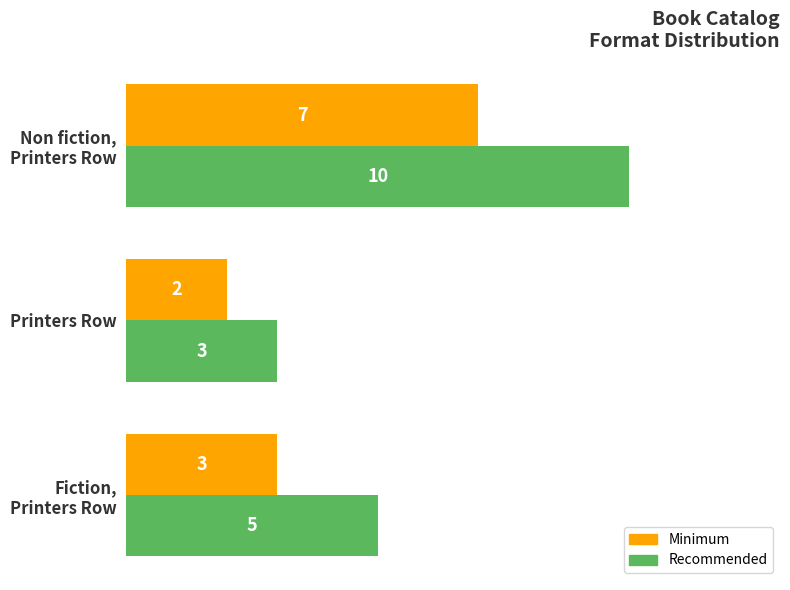

What is the sum of all Recommended values?

18